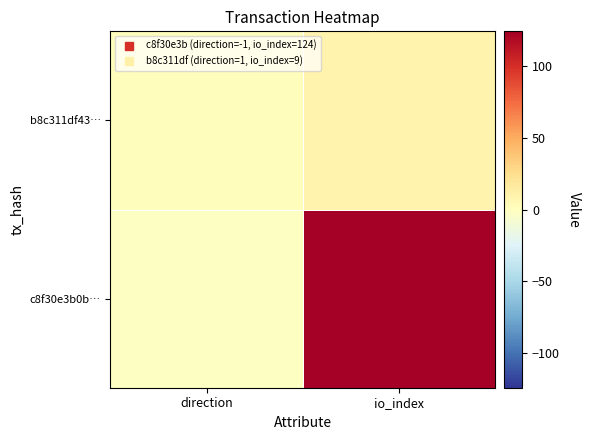

Rank the series by their average value, from highest to lowest.

c8f30e3b0b…, b8c311df43…